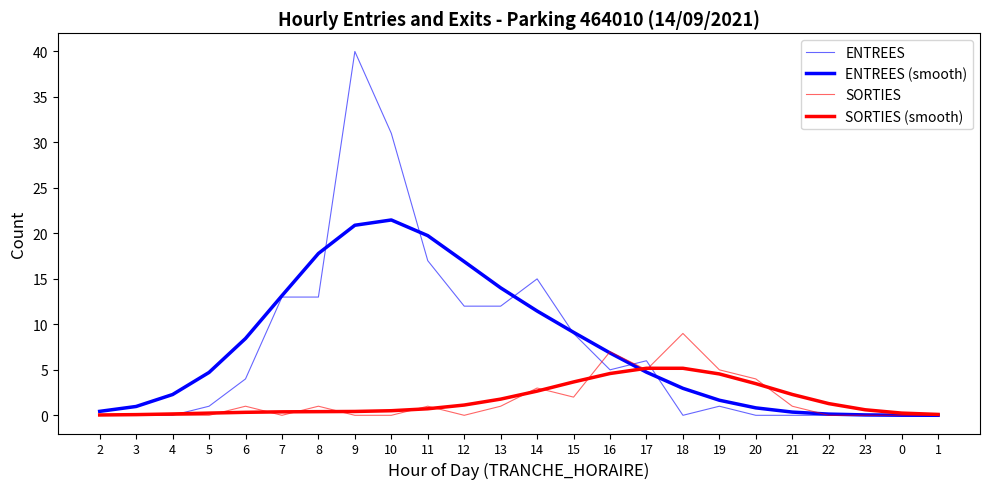

List the series in order of their peak value, lowest first.

SORTIES (smooth), SORTIES, ENTREES (smooth), ENTREES